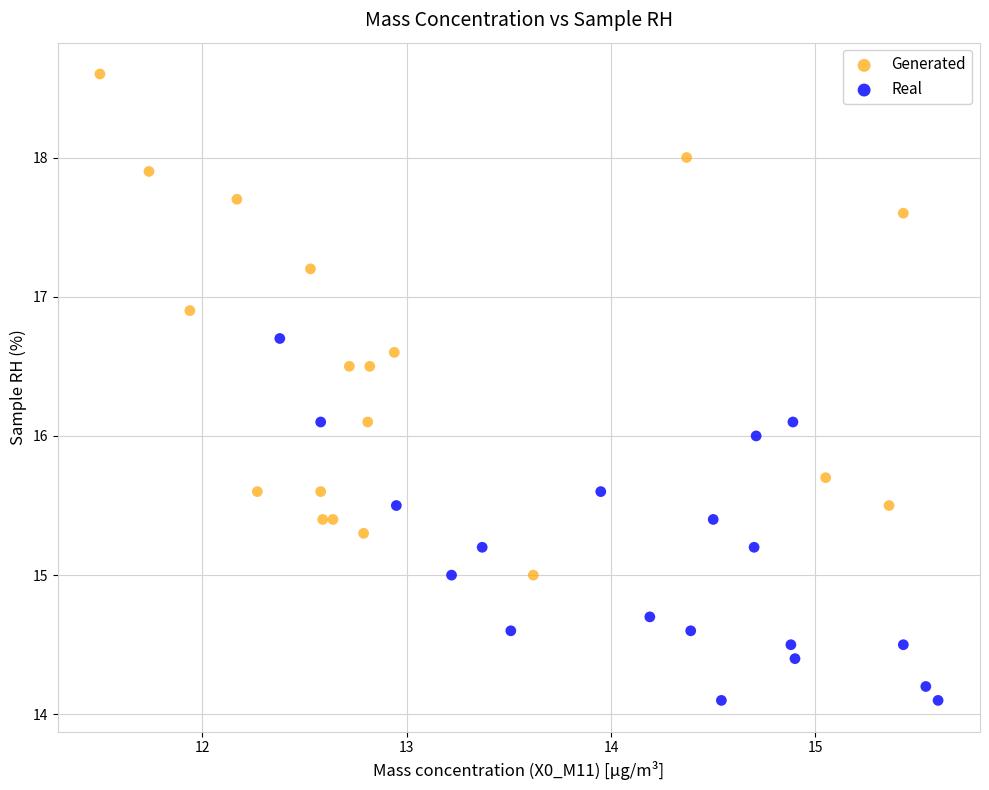

Which series has the widest spread of Y values?

Generated